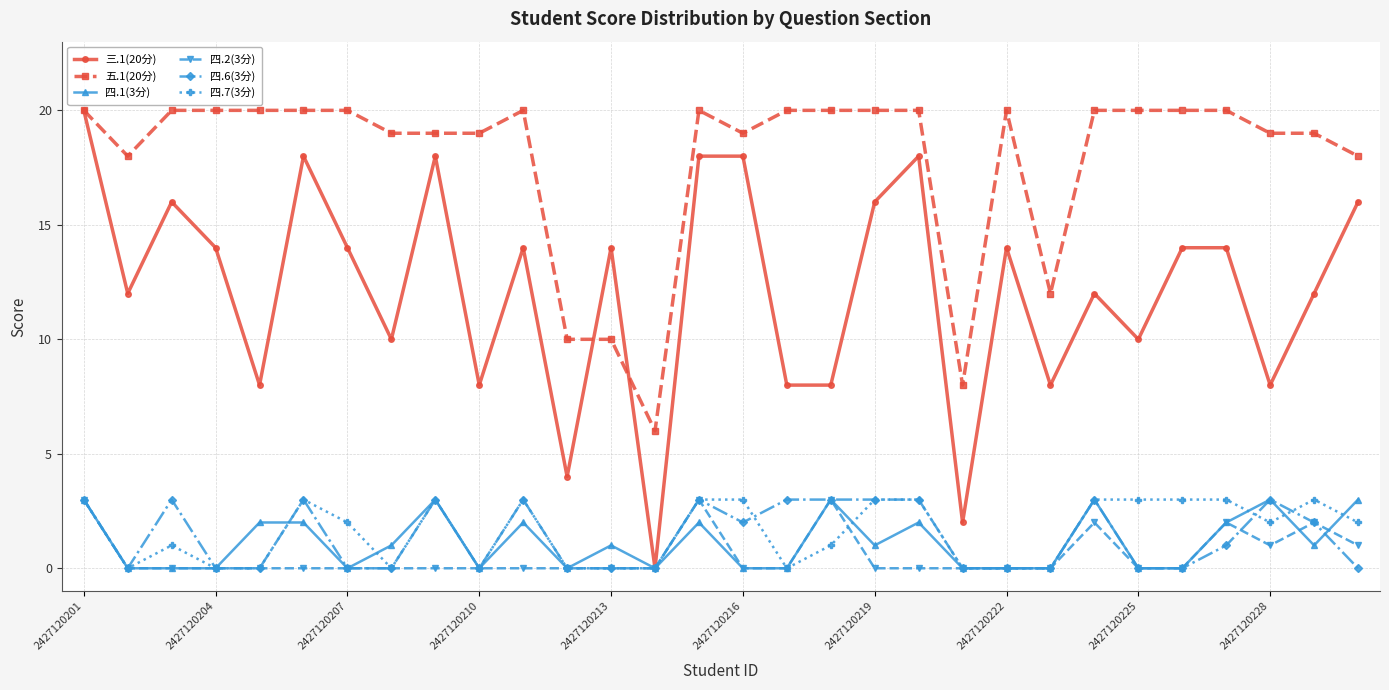

Reading left to right, list all the values displayed in this chart.

三.1(20分): 20	12	16	14	8	18	14	10	18	8	14	4	14	0	18	18	8	8	16	18	2	14	8	12	10	14	14	8	12	16
五.1(20分): 20	18	20	20	20	20	20	19	19	19	20	10	10	6	20	19	20	20	20	20	8	20	12	20	20	20	20	19	19	18
四.1(3分): 3	0	0	0	2	2	0	1	3	0	2	0	1	0	2	0	0	3	1	2	0	0	0	3	0	0	2	3	1	3
四.2(3分): 3	0	0	0	0	0	0	0	0	0	0	0	0	0	3	0	0	3	0	0	0	0	0	2	0	0	2	1	2	1
四.6(3分): 3	0	3	0	0	3	0	0	3	0	3	0	0	0	3	2	3	3	3	3	0	0	0	3	0	0	1	3	2	0
四.7(3分): 3	0	1	0	0	3	2	0	3	0	3	0	0	0	3	3	0	1	3	3	0	0	0	3	3	3	3	2	3	2